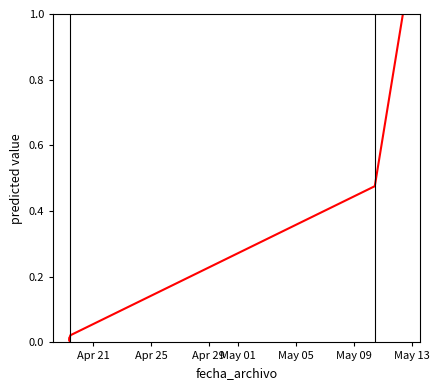

What is the label of the 7th point from the left?

May 13